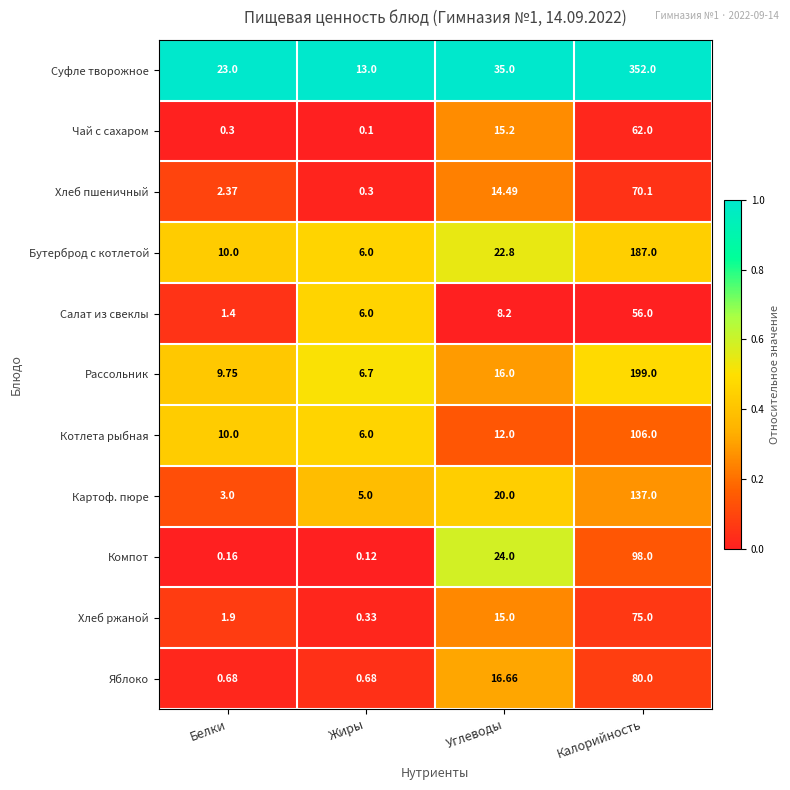

Rank the series by their maximum value, from lowest to highest.

Салат из свеклы, Чай с сахаром, Хлеб пшеничный, Хлеб ржаной, Яблоко, Компот, Котлета рыбная, Картоф. пюре, Бутерброд с котлетой, Рассольник, Суфле творожное